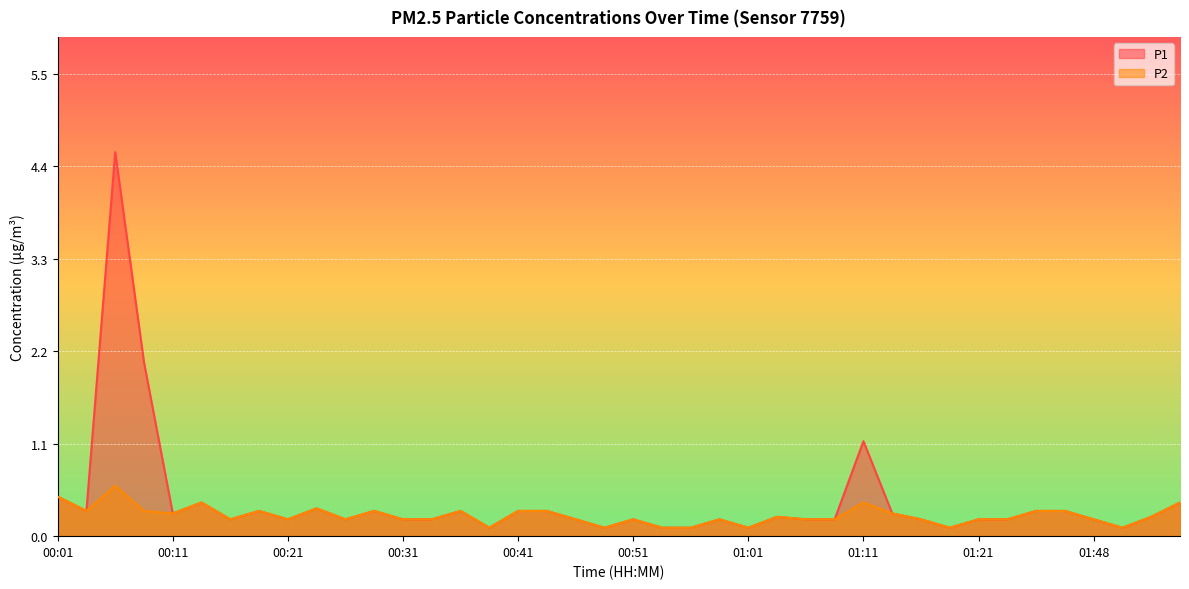

What is the sum of the P1 values at 00:19 and 01:21?

0.5